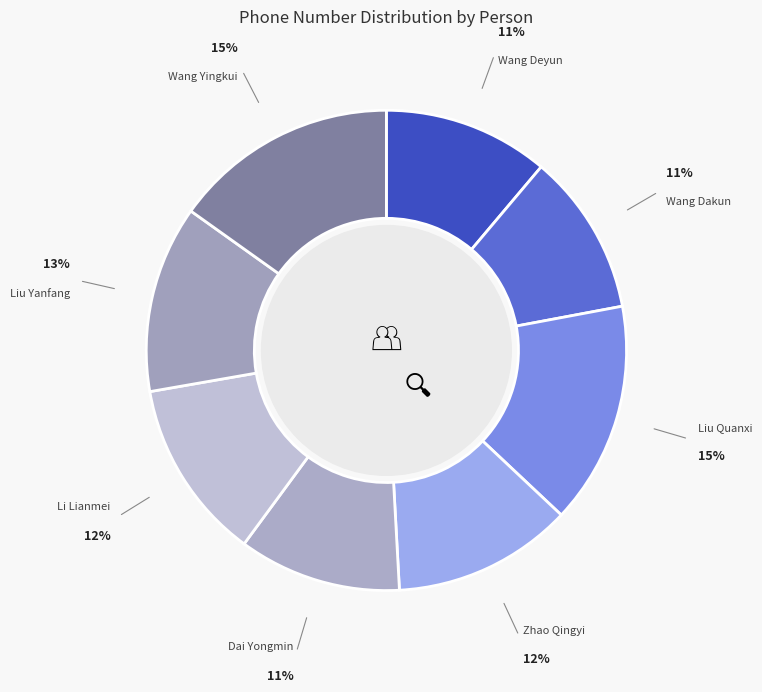

Count the number of slices in the pie.

8